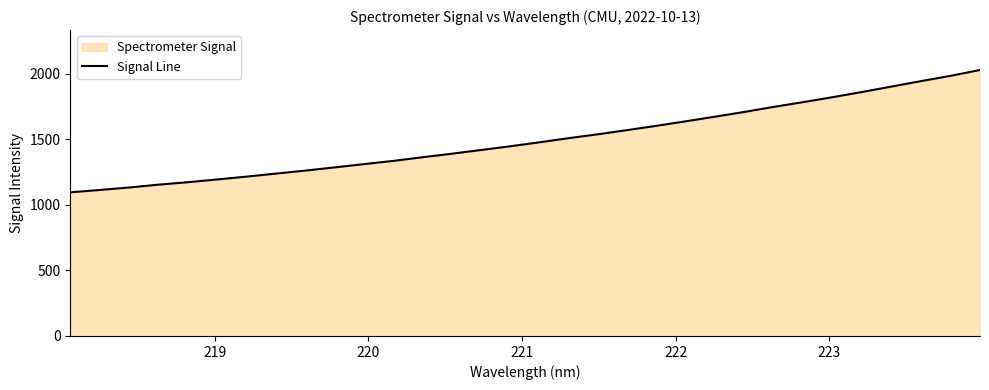

How many data points does each series have?

32